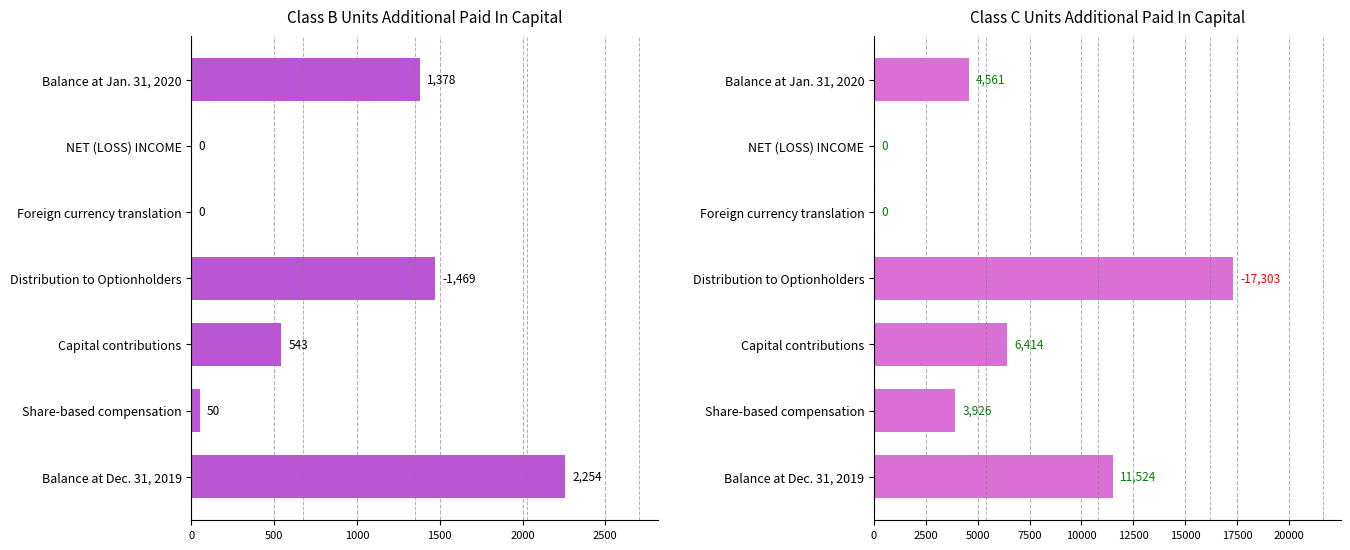

How many values in the Class C Units Additional Paid In Capital series are below 4561?

3